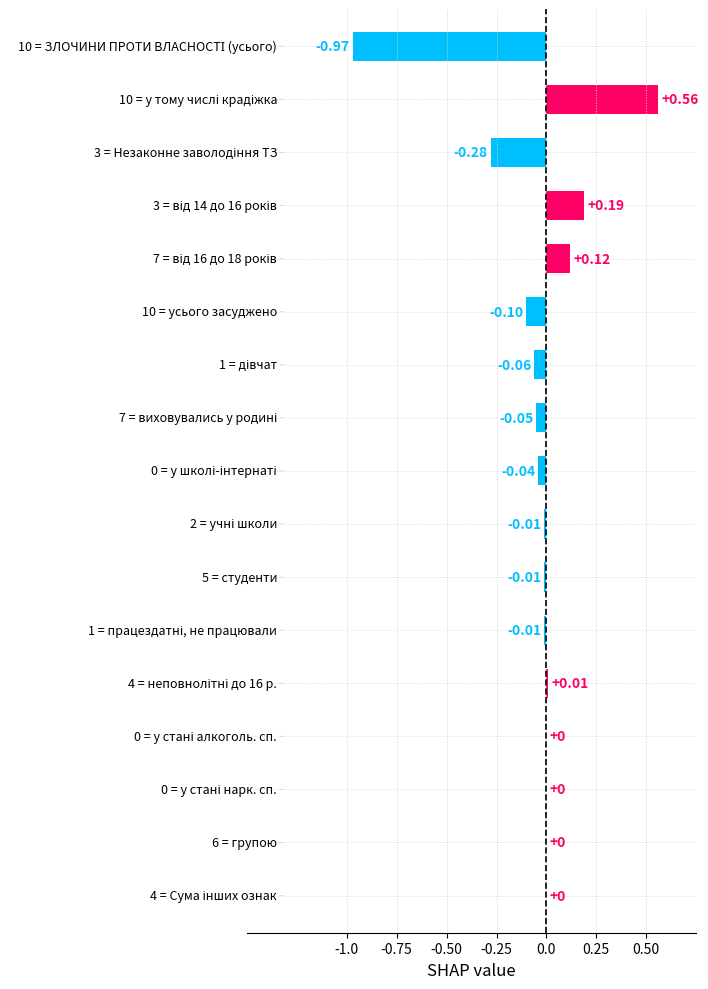

What is the sum of all values?

-0.6